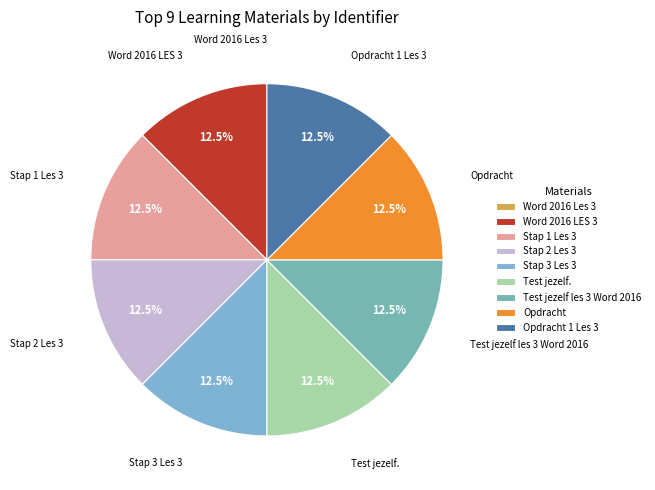

How much of the chart is everything except Test jezelf les 3 Word 2016?

87.5%